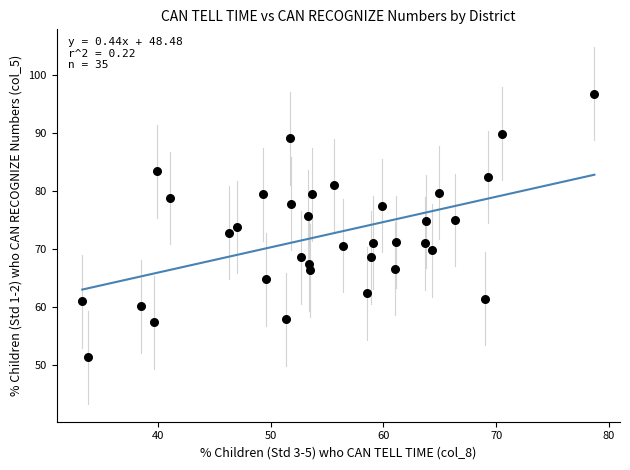

What is the range of Y values (max minus min)?

45.5